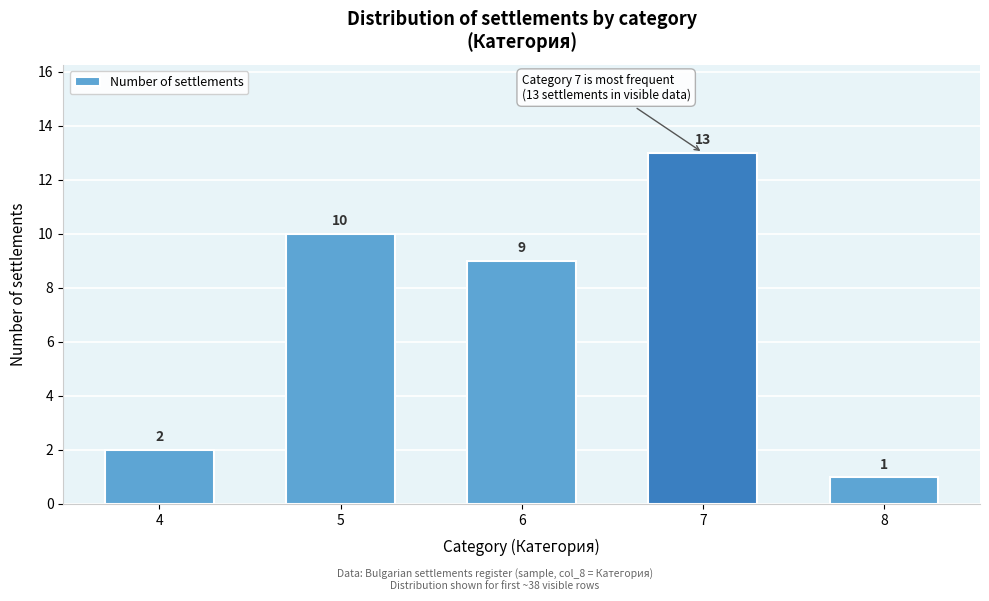

Reading left to right, what are all the values shown in this chart?

4=2	5=10	6=9	7=13	8=1